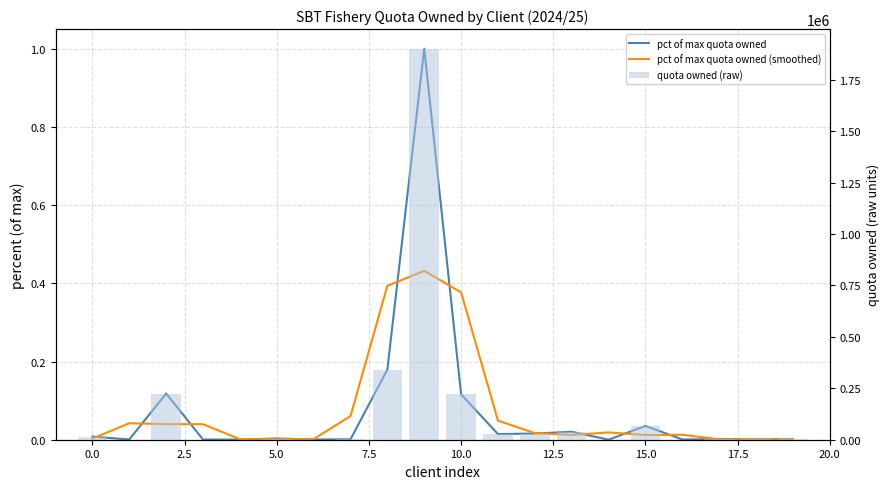

Reading left to right, what are all the values shown in this chart?

pct of max quota owned: 0.0	0.0	0.1	0.0	0.0	0.0	0.0	0.0	0.2	1.0	0.1	0.0	0.0	0.0	0.0	0.0	0.0	0.0	0.0	0.0
pct of max quota owned (smoothed): 0.0	0.0	0.0	0.0	0.0	0.0	0.0	0.1	0.4	0.4	0.4	0.0	0.0	0.0	0.0	0.0	0.0	0.0	0.0	0.0
quota owned (raw): 15167.0	1015.0	224592.0	940.0	734.0	5864.0	1015.0	2022.0	340878.0	1900920.0	220543.0	27355.0	30000.0	38633.0	174.0	67130.0	1015.0	3599.0	1844.0	1711.0